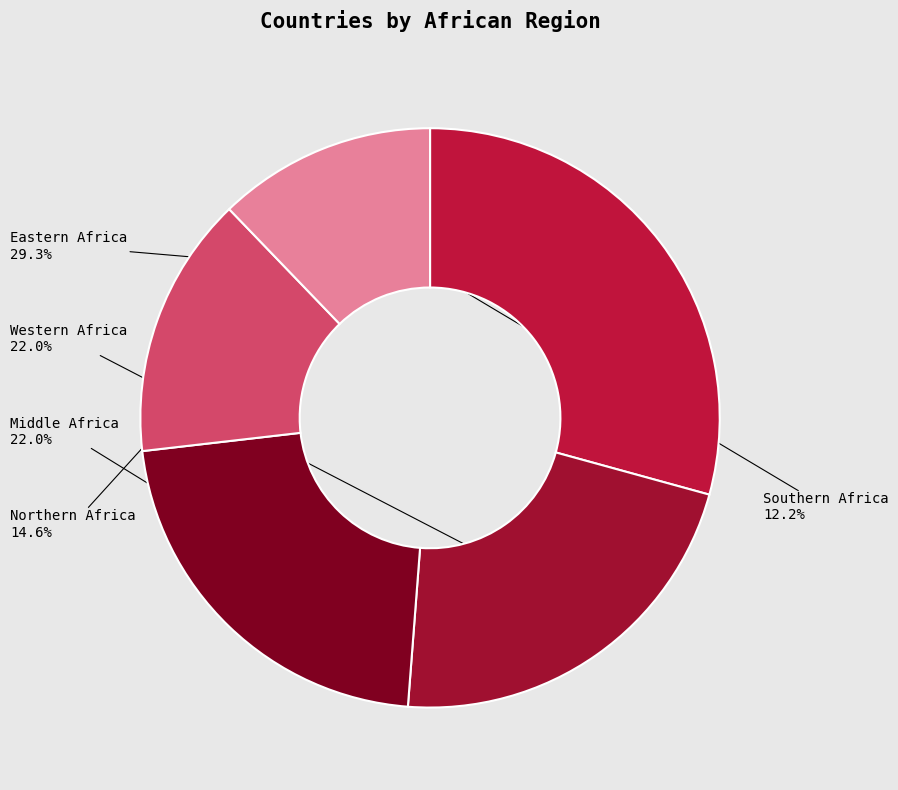

How many slices are in this pie chart?

5